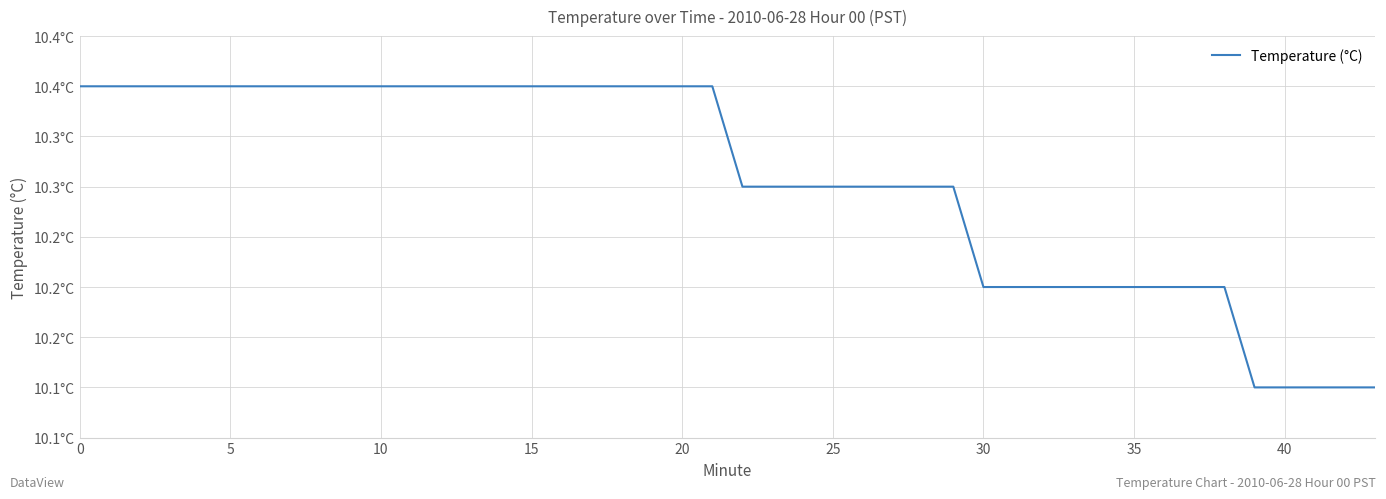

What is the smallest value displayed?

10.1